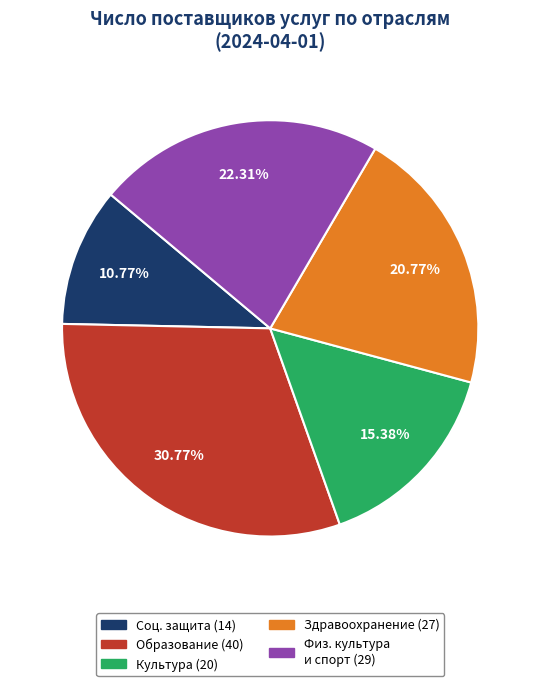

Is there a majority slice in this chart?

No